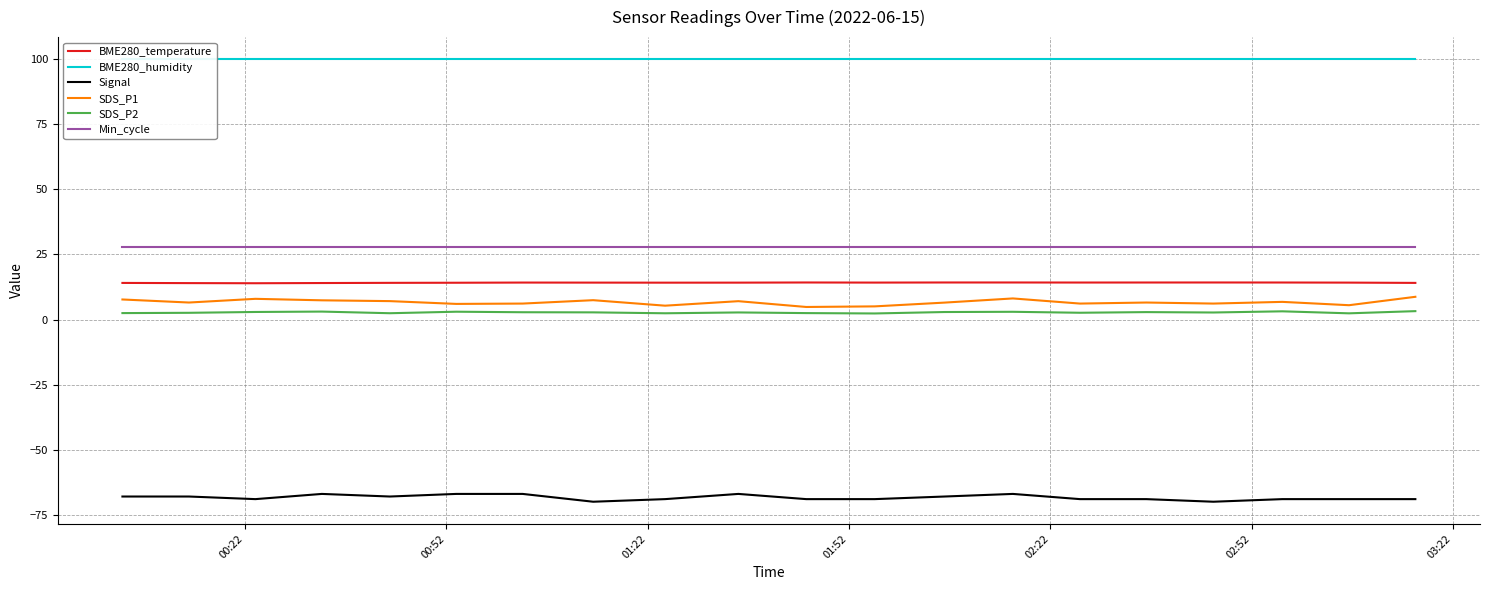

At how many categories does at least one series exceed 30?

20